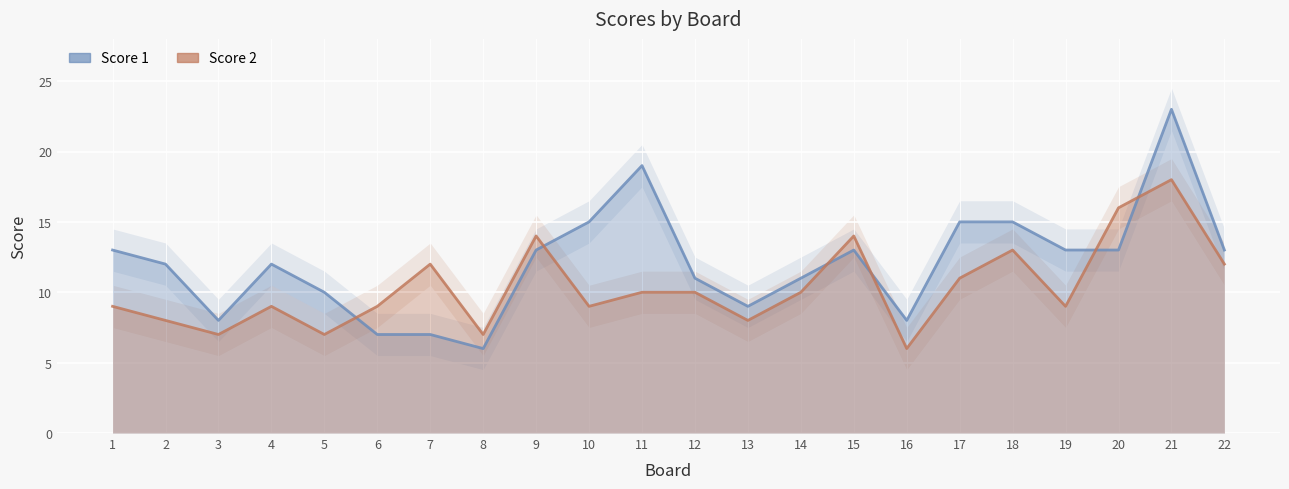

Count the number of data series in this chart.

2